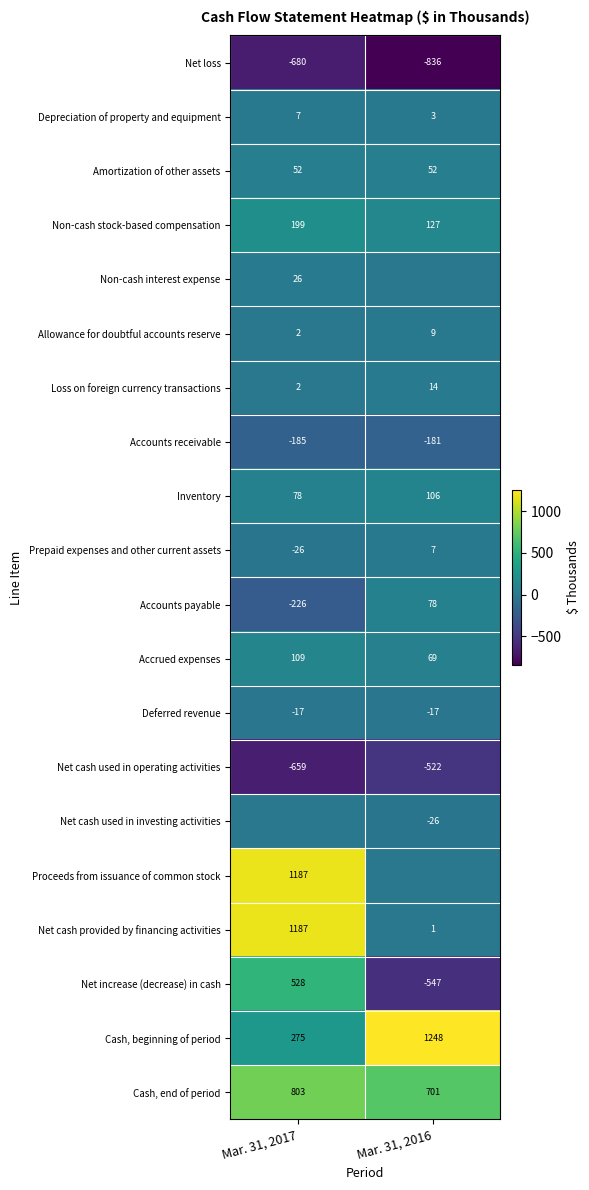

The Allowance for doubtful accounts reserve series shows 2 at Mar. 31, 2017. True or false?

True